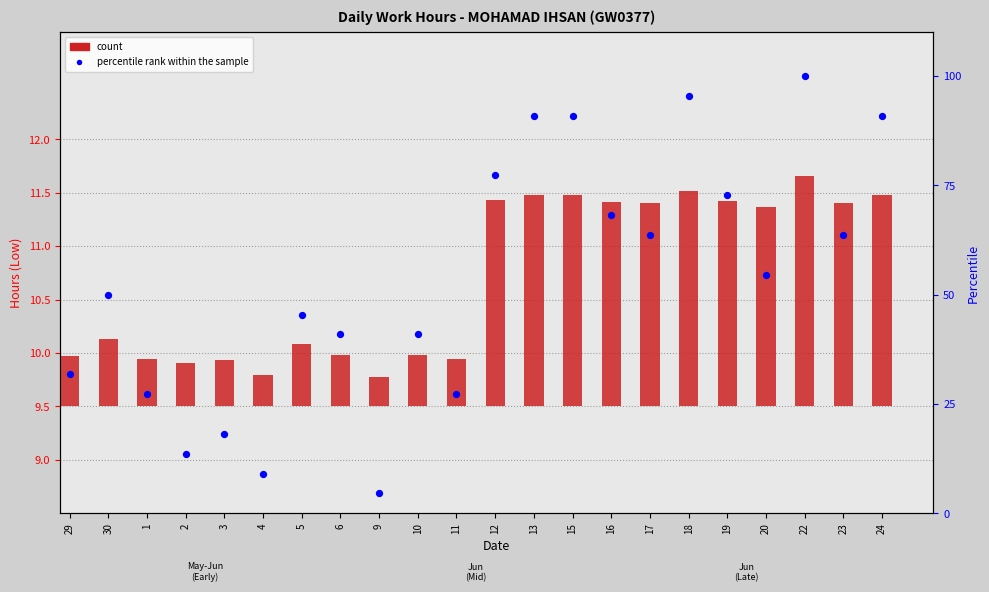

Which series has the largest total across all categories?

percentile rank within the sample